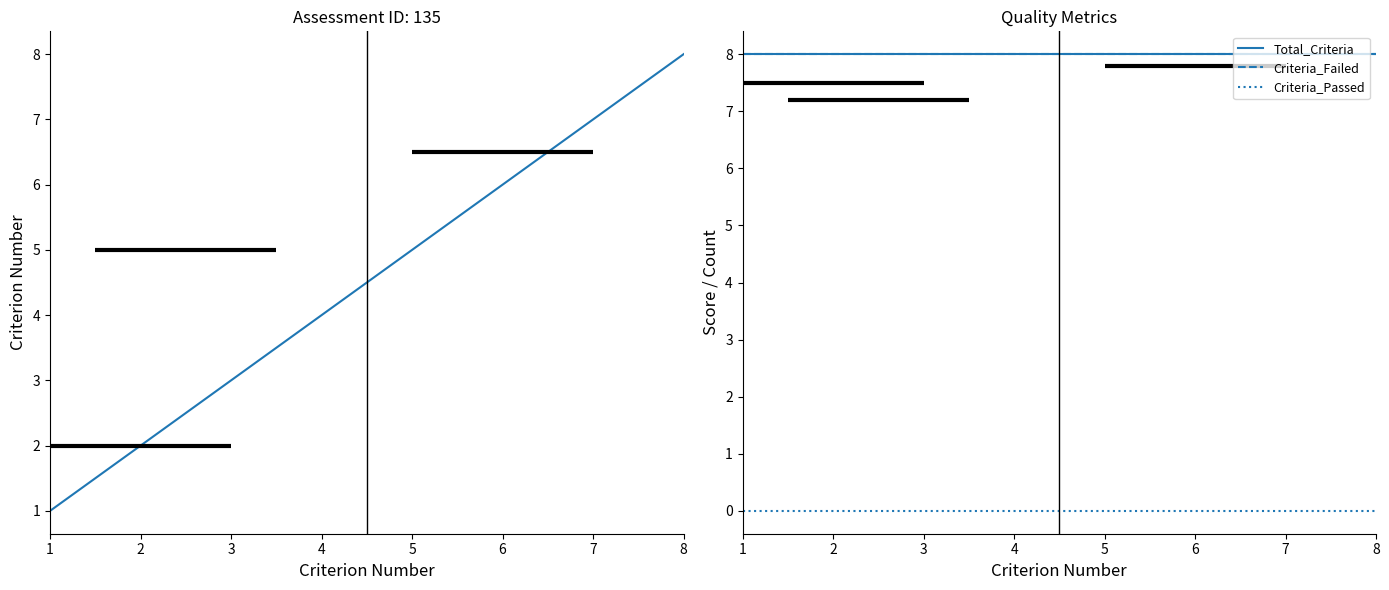

True or false: Total_Criteria has a value of 14 at 5.

False